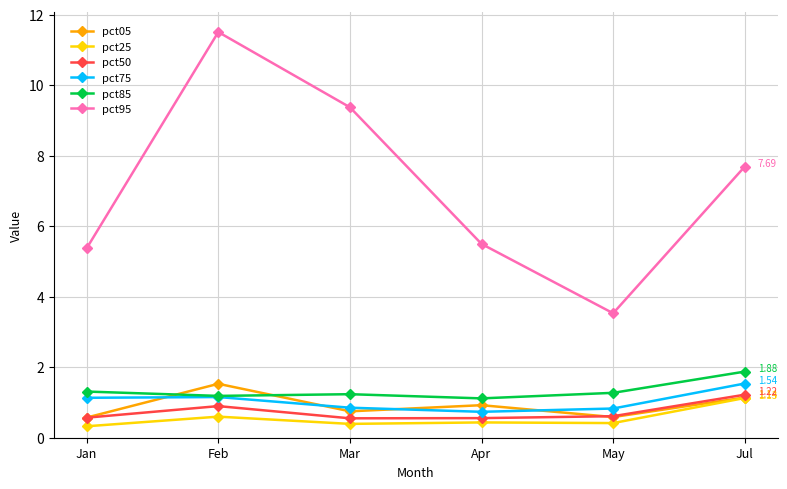

The value of pct05 at Feb is 0.9. True or false?

False